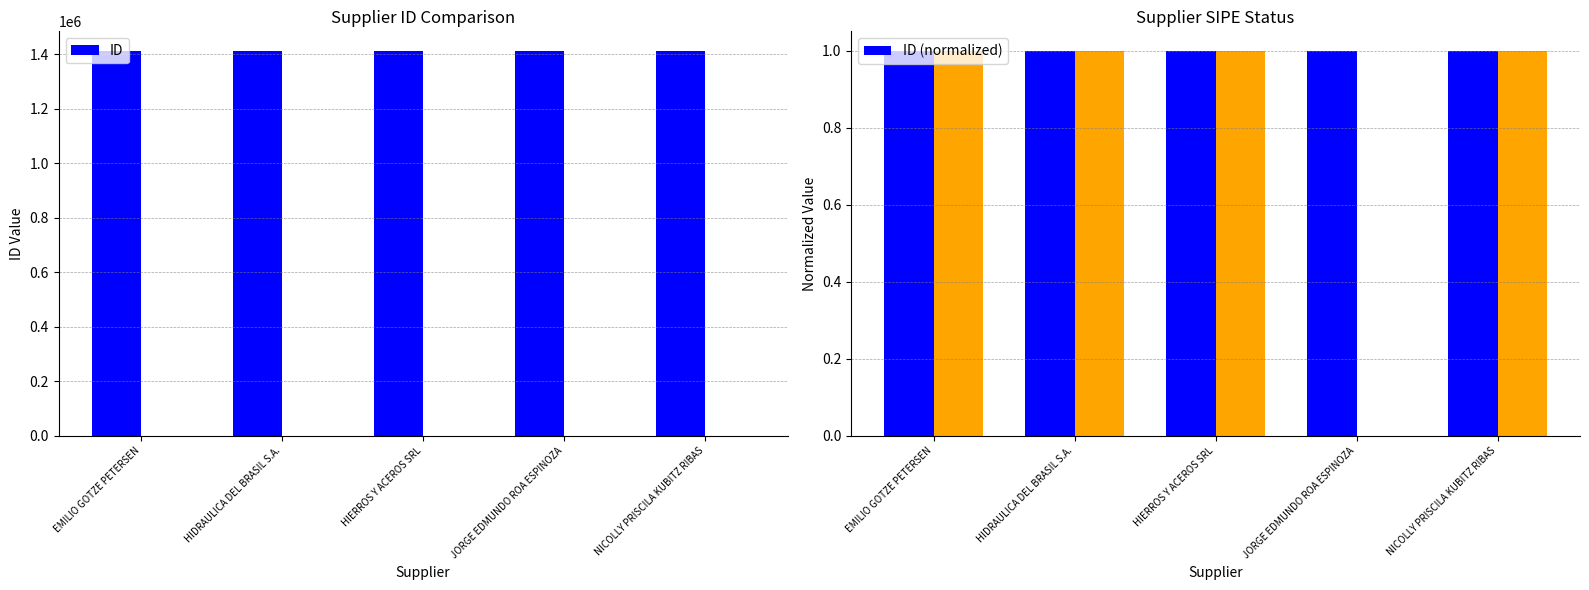

The value of ID (normalized) at HIERROS Y ACEROS SRL is 0.5. True or false?

False